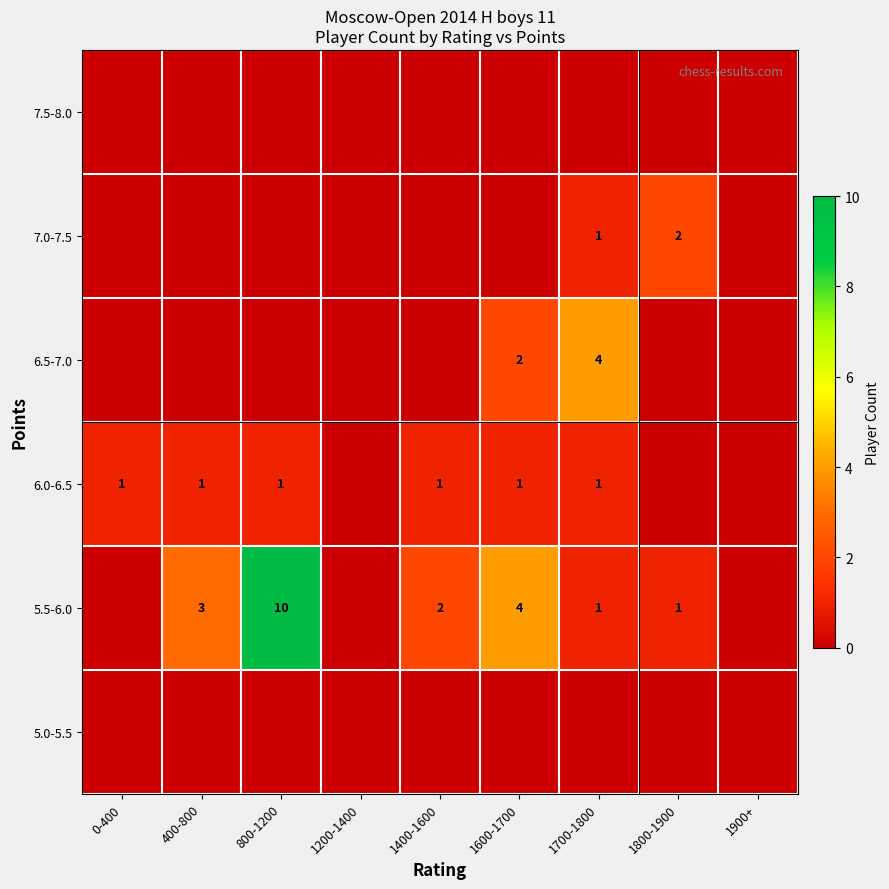

What is the difference between the highest and lowest values at 0-400?

1